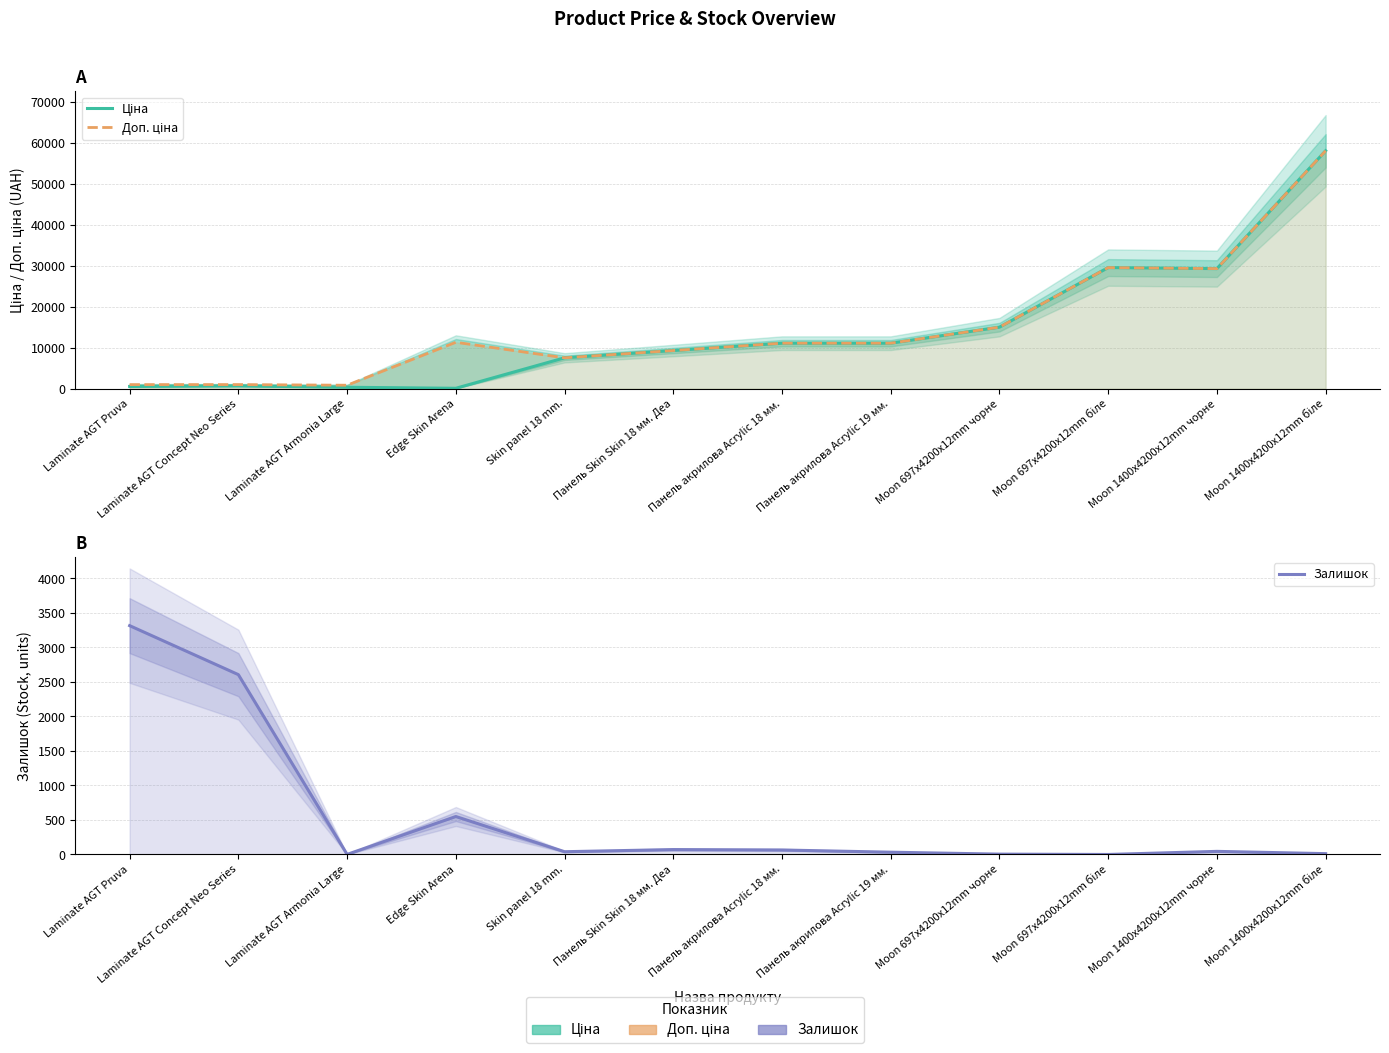

What is the label of the 2nd point from the right?

Moon 1400x4200x12mm чорне